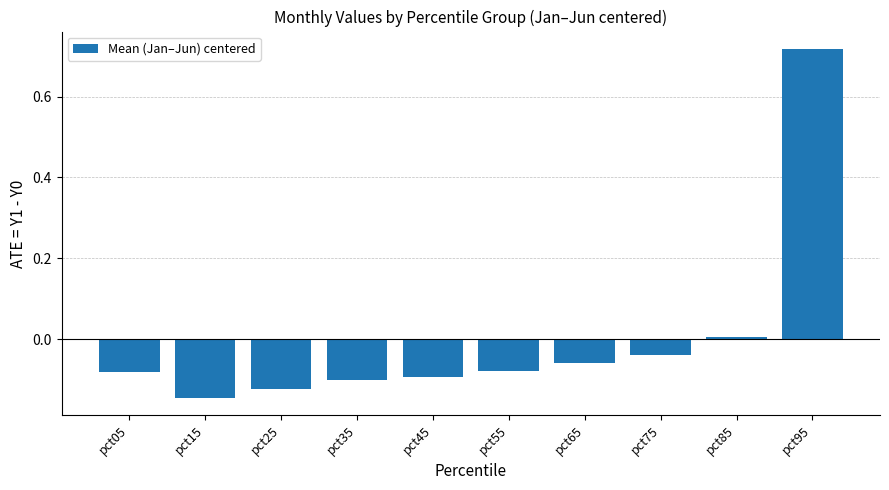

How many bars are there in total?

10